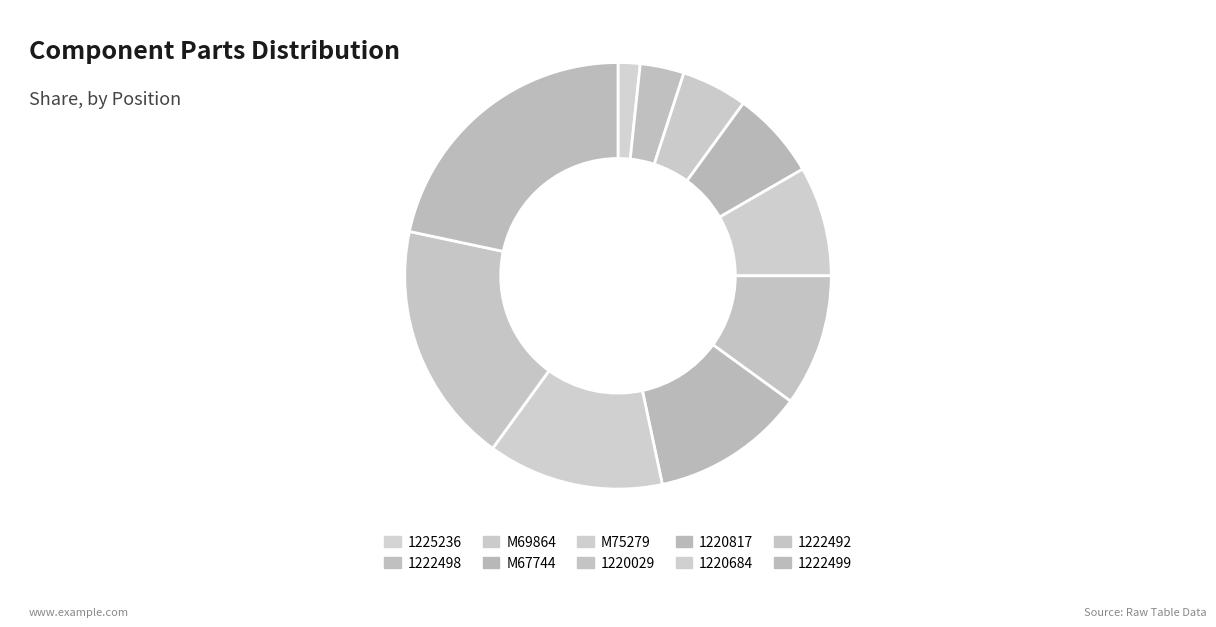

How many slices are in this pie chart?

10